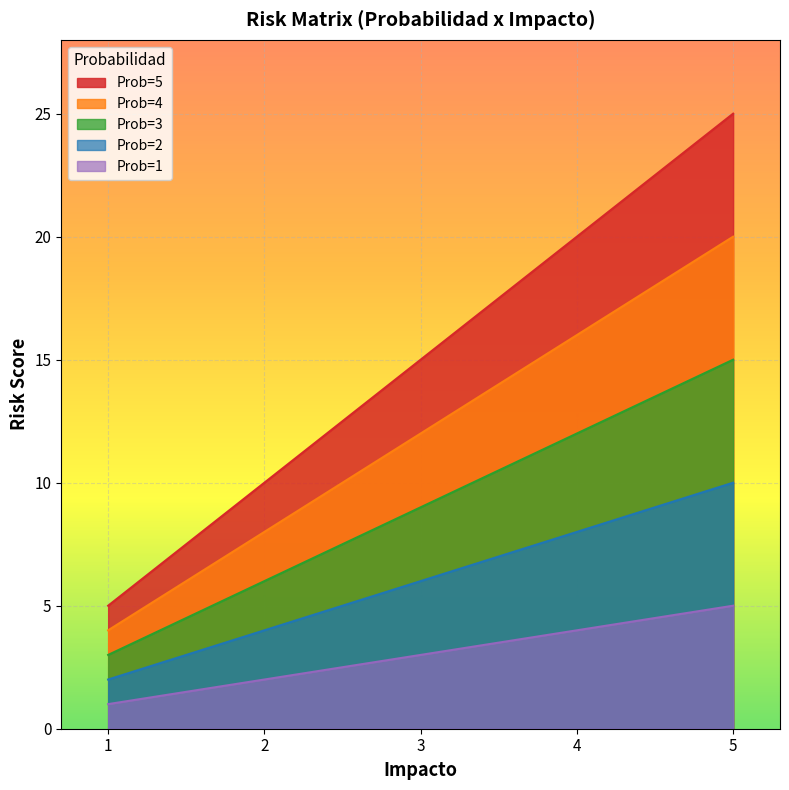

What is the value of the Prob=2 point at the 2nd from the left?

4